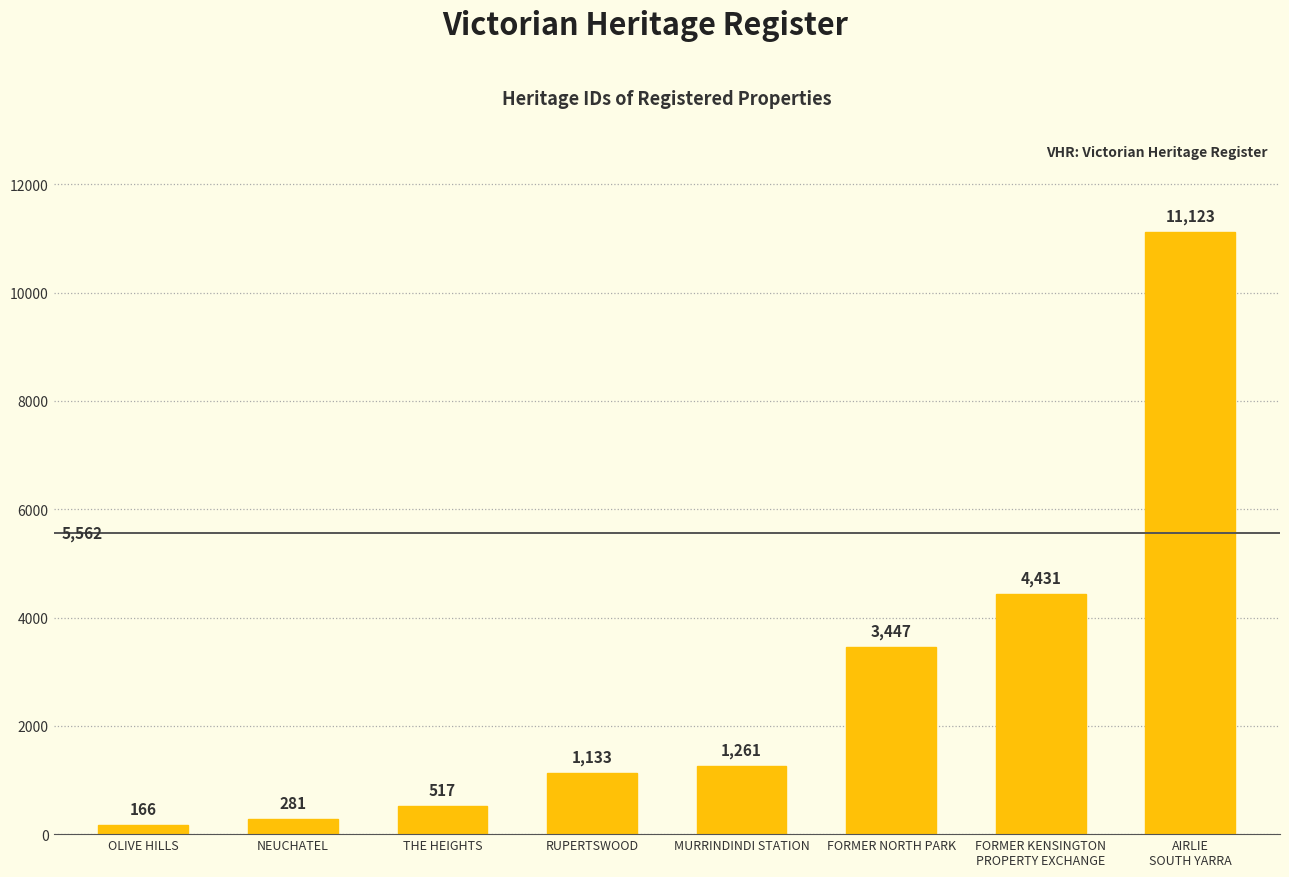

What is the sum of the values at RUPERTSWOOD and AIRLIE
SOUTH YARRA?

12256